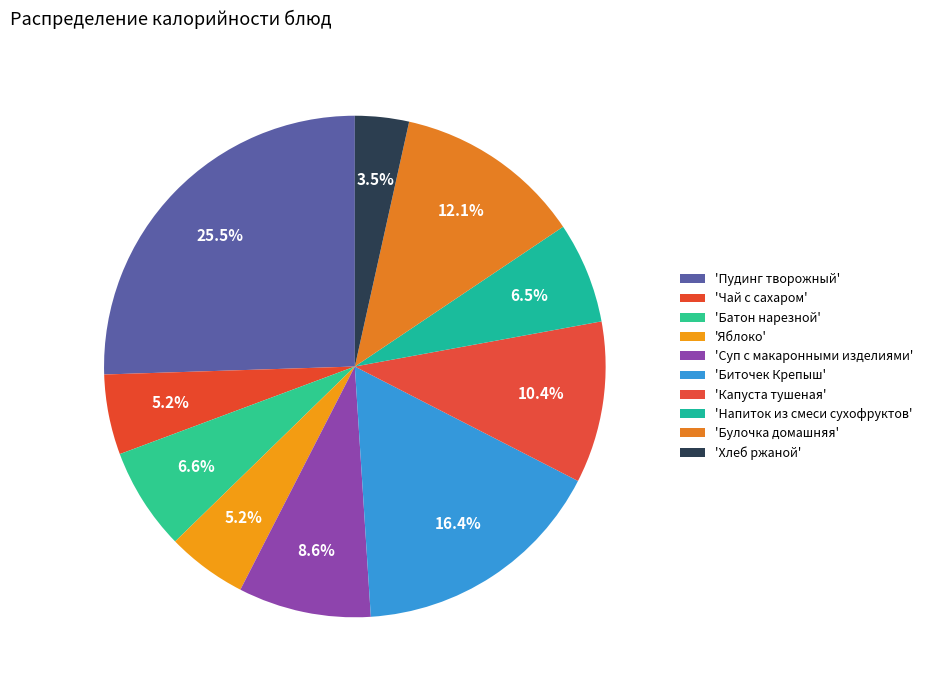

How many slices are in this pie chart?

10